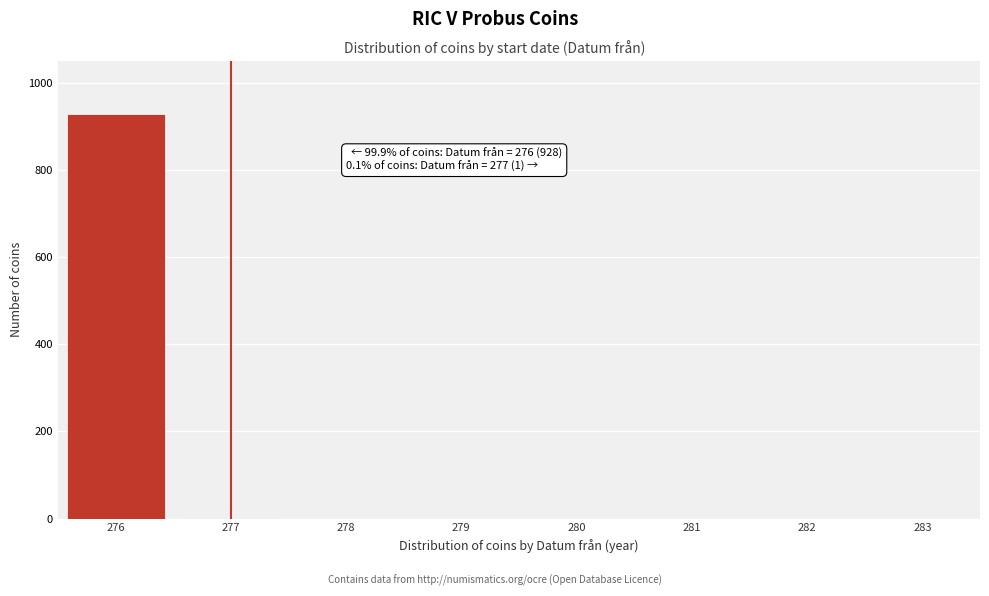

Which label corresponds to the largest value in the chart?

276